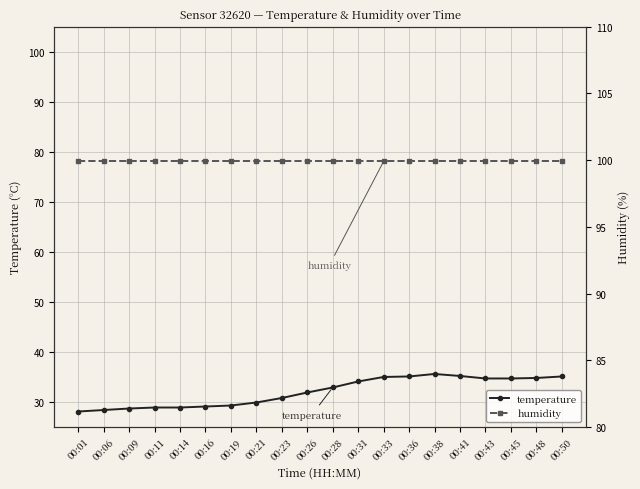

The value of humidity at 00:38 is 99.9. True or false?

True